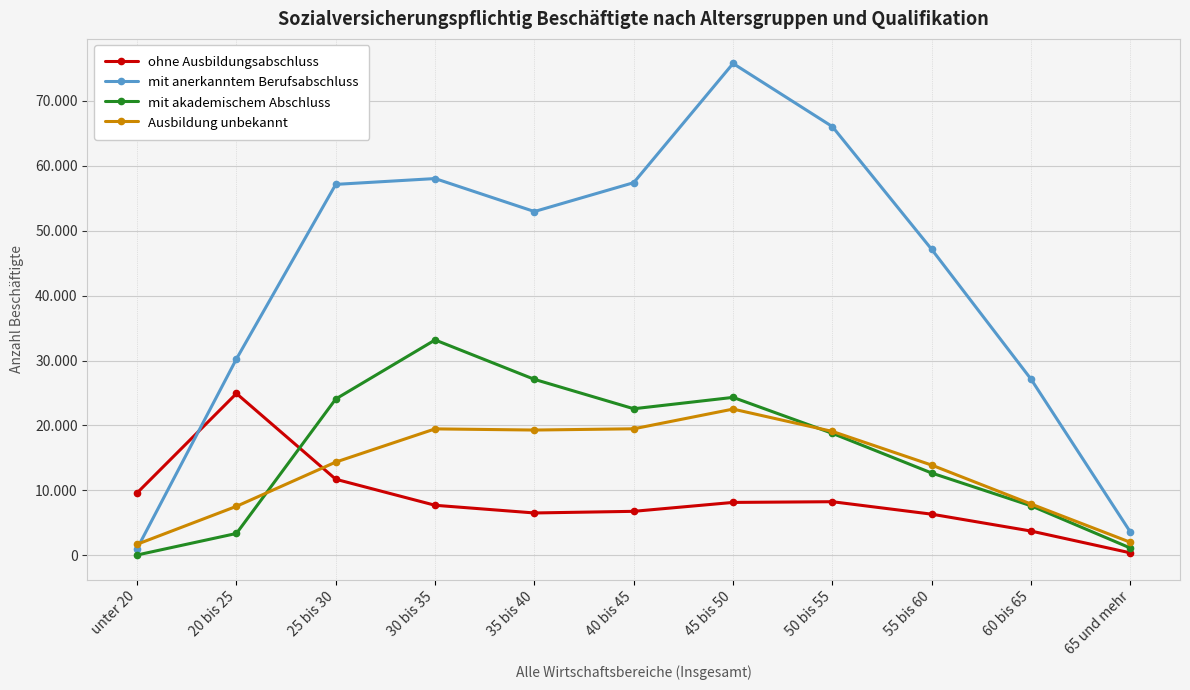

What is the minimum value for ohne Ausbildungsabschluss?

366